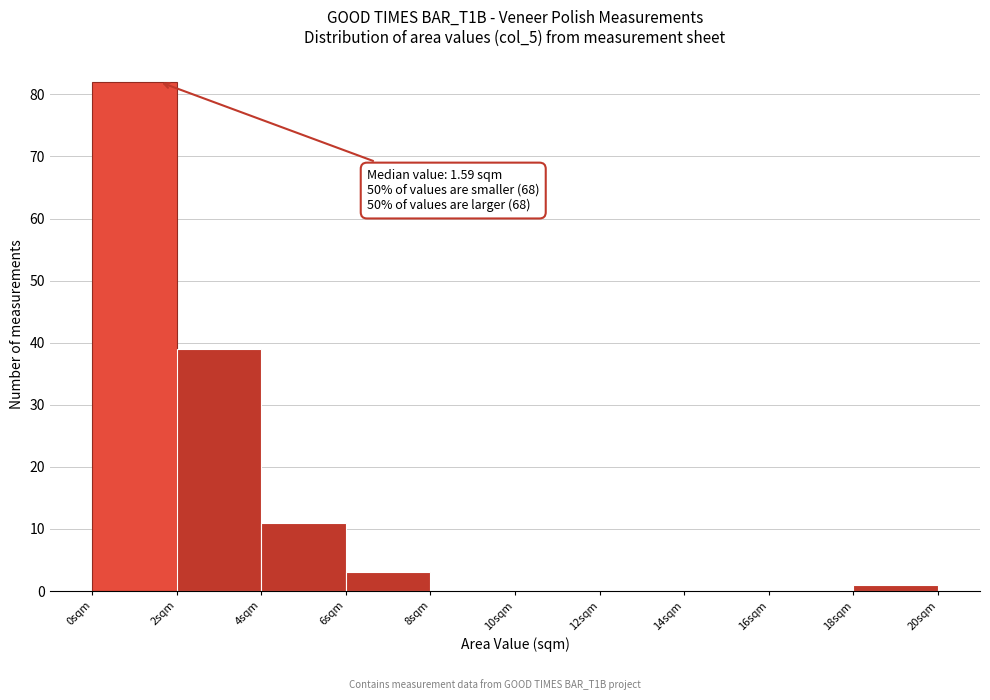

Which range on the x-axis has the tallest bar?

0 to 2